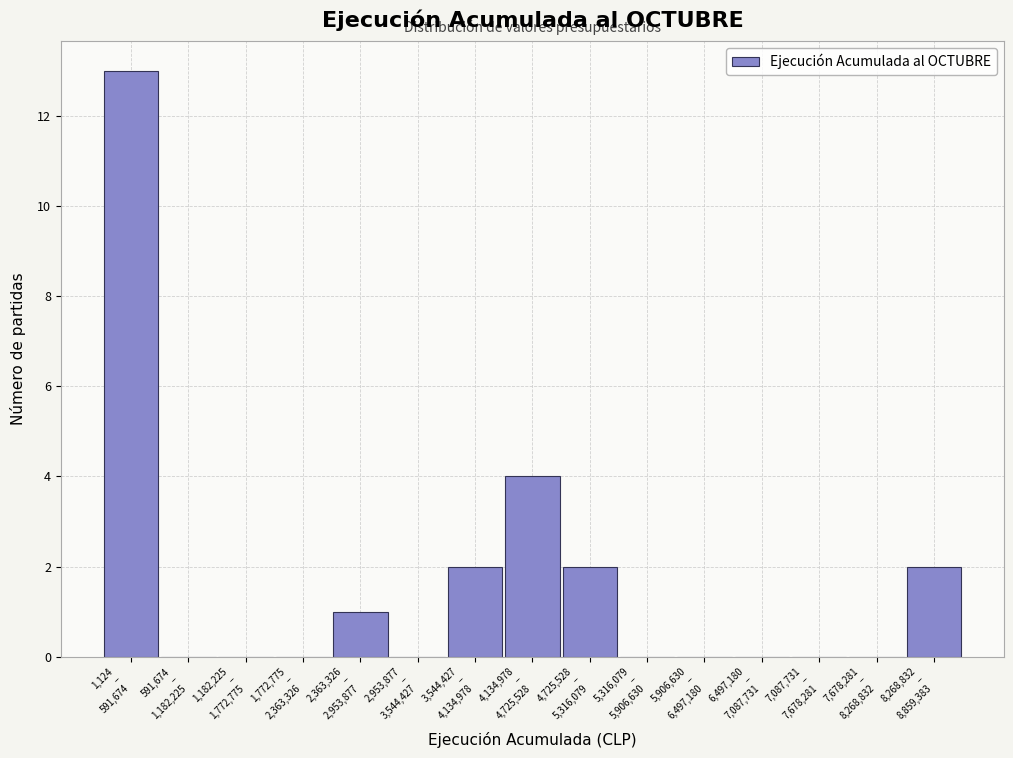

What is the sum of all values?

24